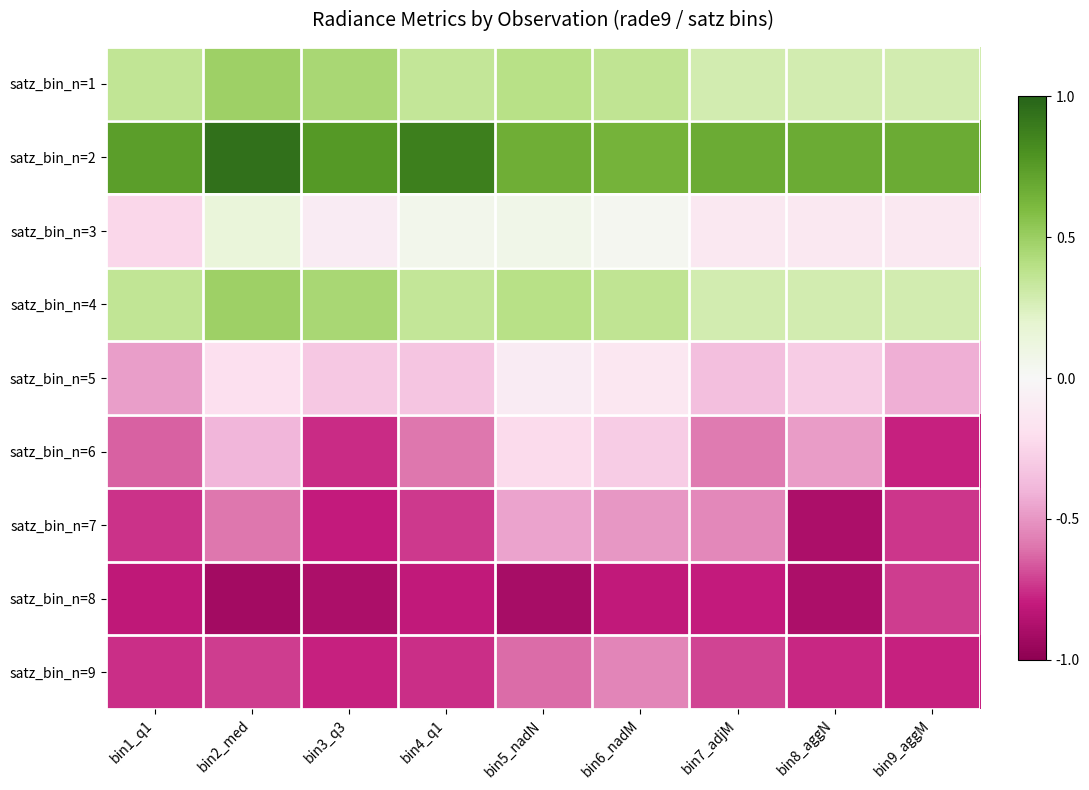

What is the minimum value shown in the chart?

-0.9